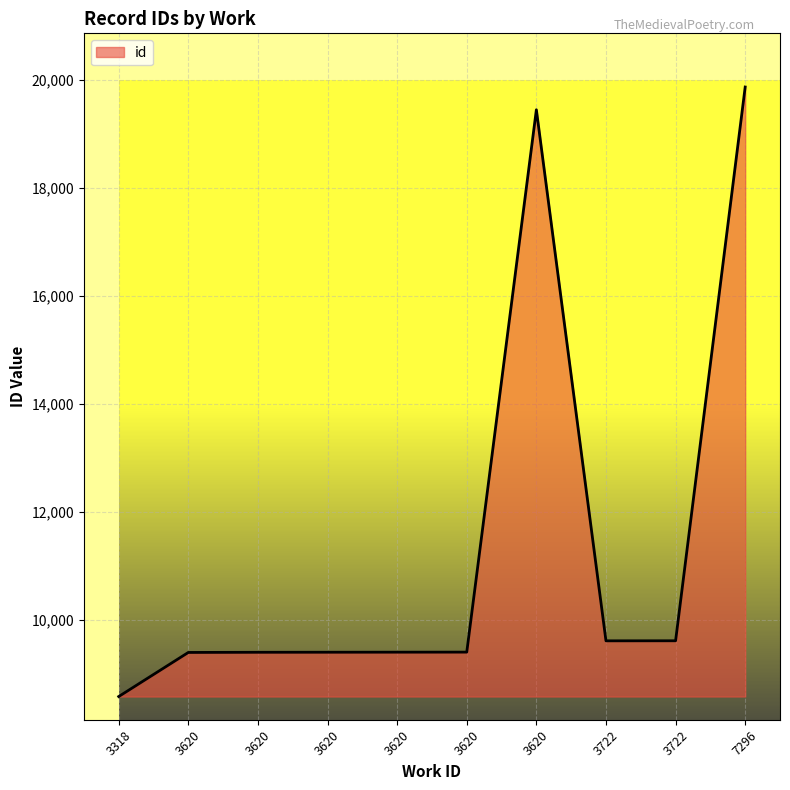

What is the maximum value shown in the chart?

19866